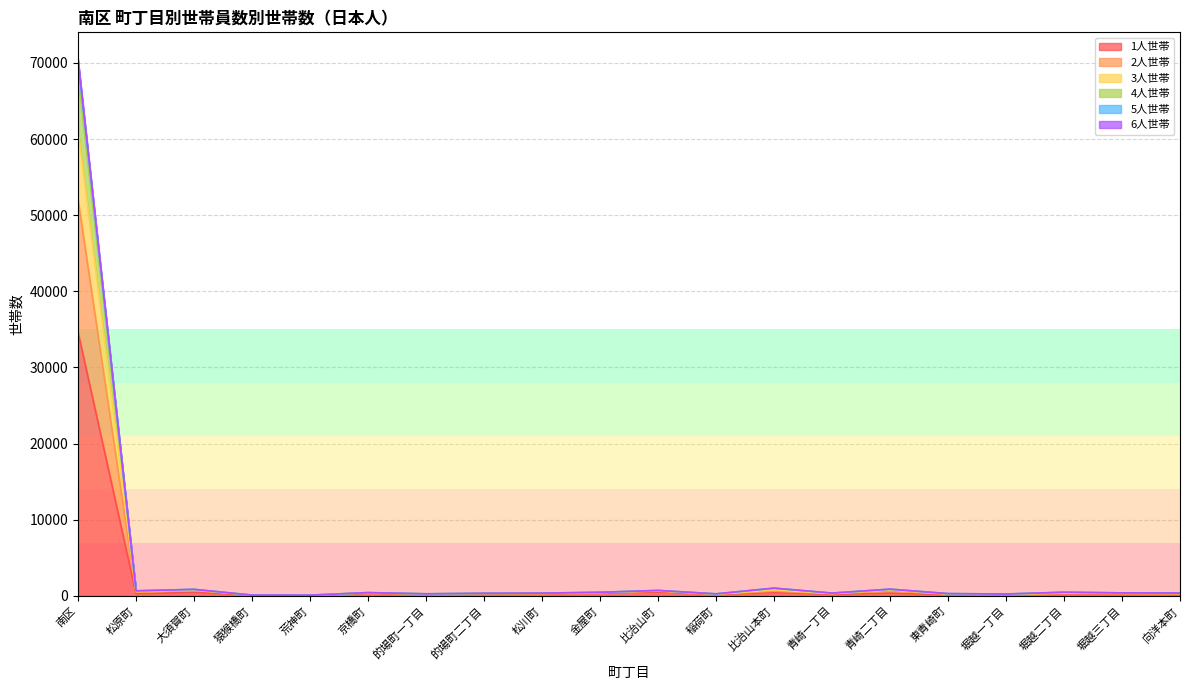

Where does the 3人世帯 series first go above 401?

南区